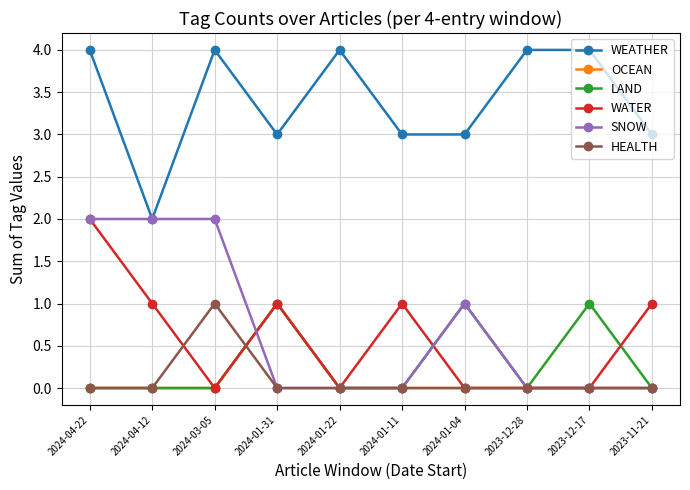

What is the difference between the second highest and minimum values in the WATER series?

1